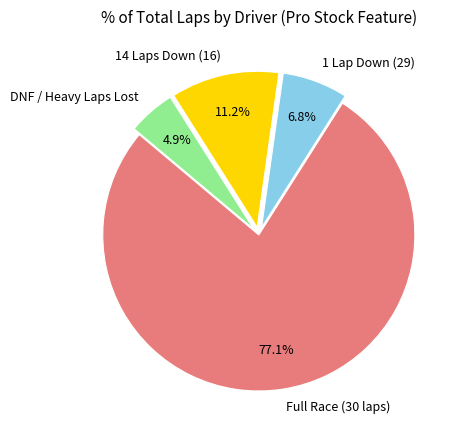

Between DNF / Heavy Laps Lost and 1 Lap Down (29), which is larger?

1 Lap Down (29)